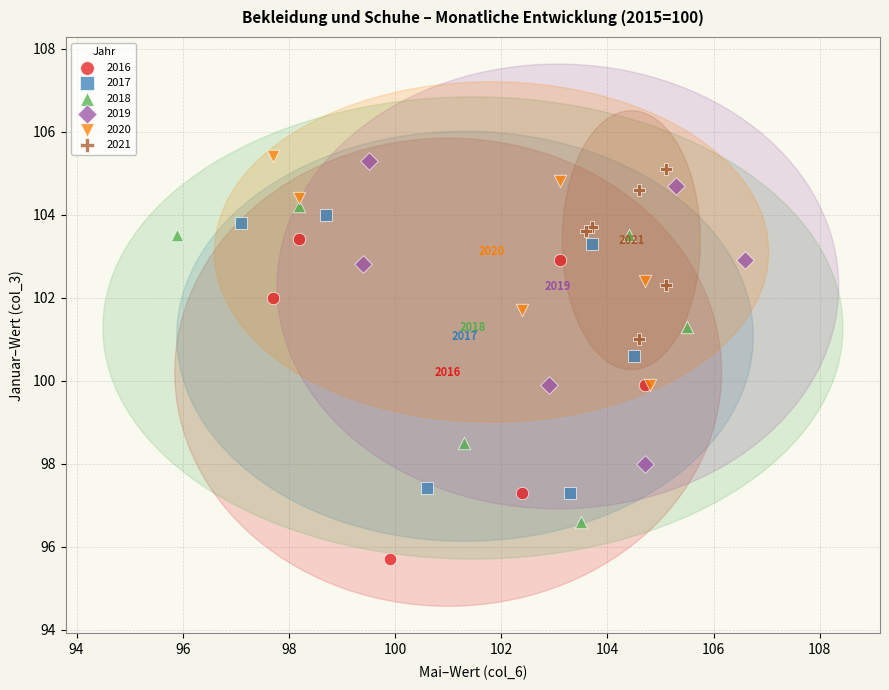

What are all the series names shown in the legend?

2016, 2017, 2018, 2019, 2020, 2021